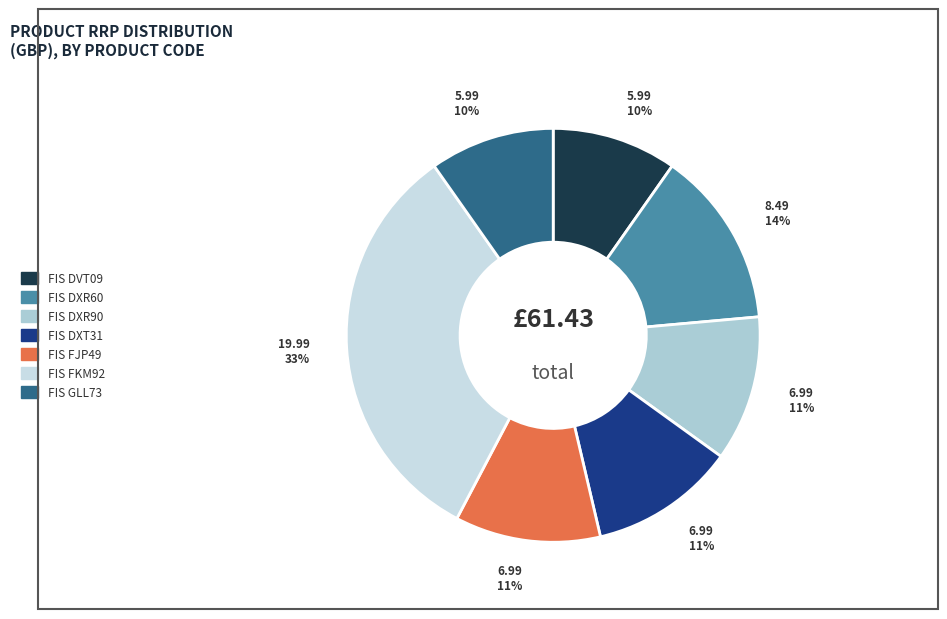

Which slice is the largest?

FIS FKM92